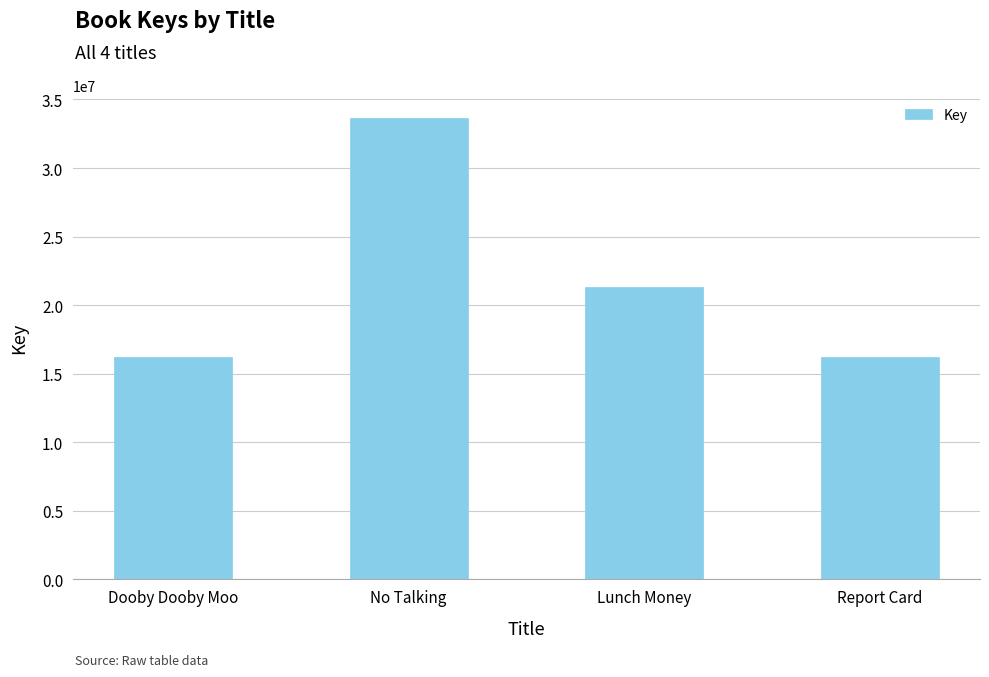

Which label corresponds to the largest value in the chart?

No Talking